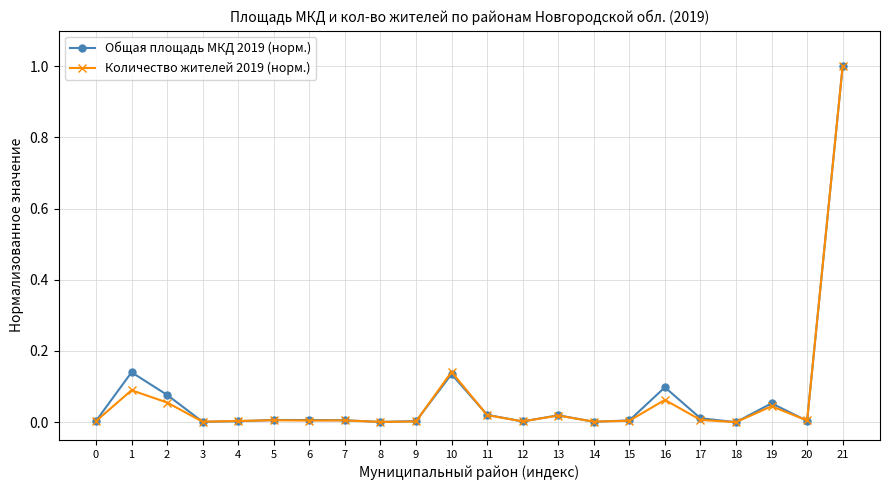

At which category is the sum across all series the highest?

21